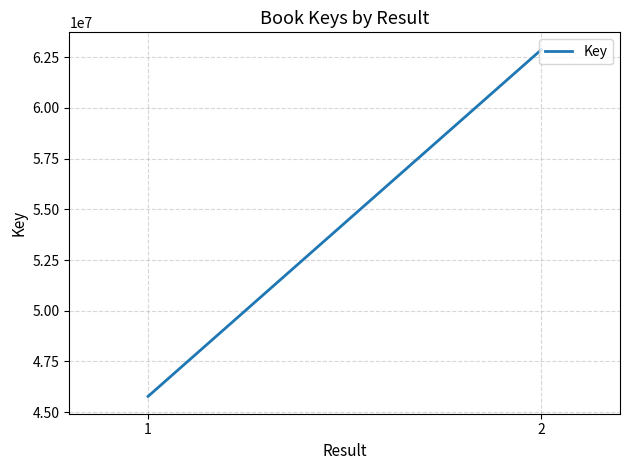

List the labels in order of value, smallest first.

1, 2